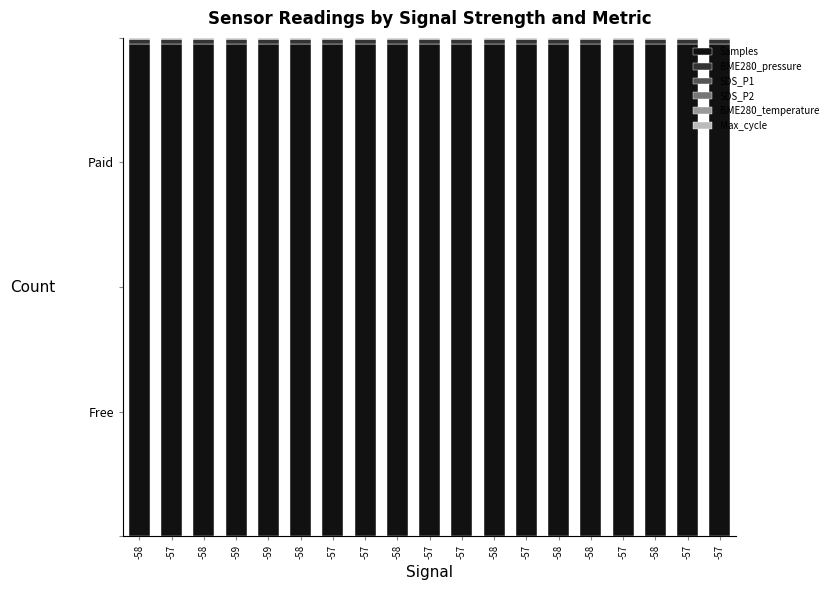

Does the chart contain stacked bars?

Yes